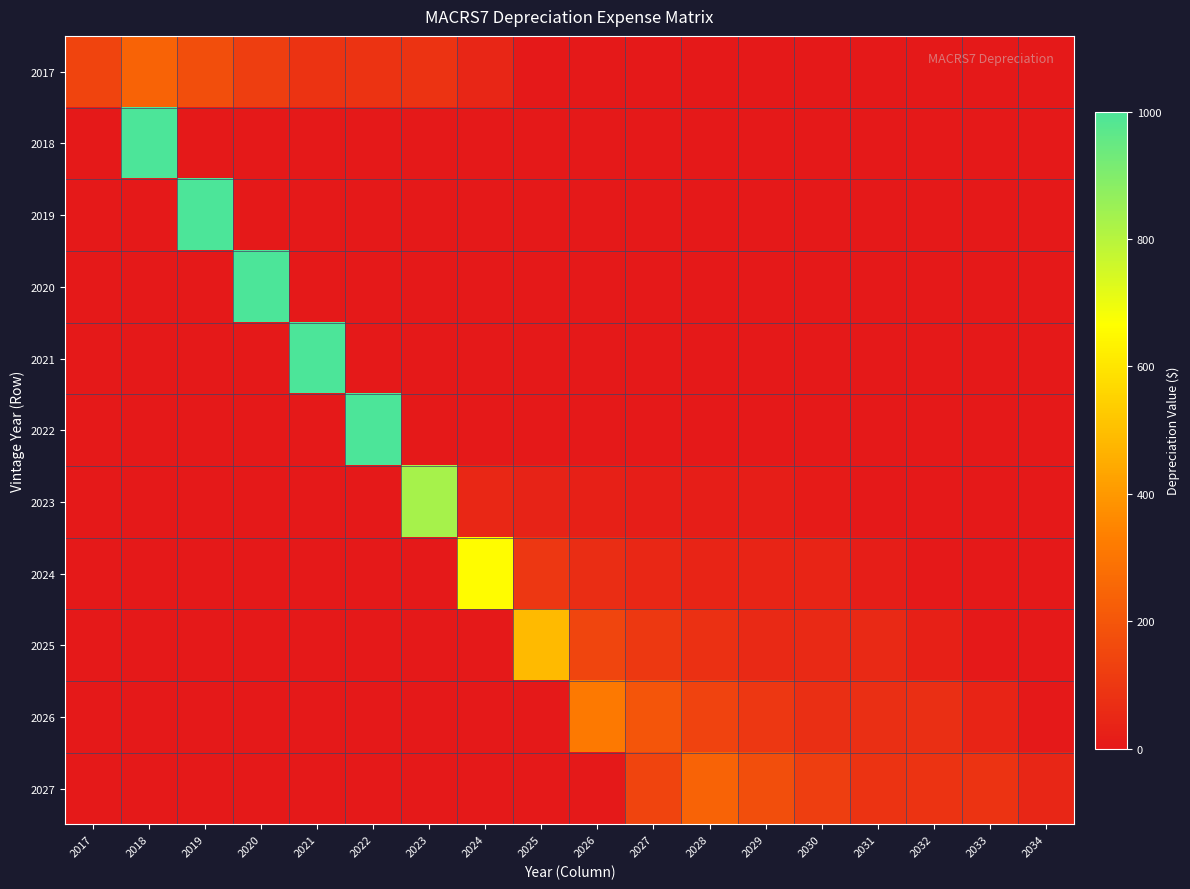

Reading right to left, list all the values displayed in this chart.

2017: 2034=0.0	2033=0.0	2032=0.0	2031=0.0	2030=0.0	2029=0.0	2028=0.0	2027=0.0	2026=0.0	2025=0.0	2024=44.6	2023=89.3	2022=89.2	2021=89.3	2020=124.9	2019=174.9	2018=244.9	2017=142.9
2018: 2034=0.0	2033=0.0	2032=0.0	2031=0.0	2030=0.0	2029=0.0	2028=0.0	2027=0.0	2026=0.0	2025=0.0	2024=0.0	2023=0.0	2022=0.0	2021=0.0	2020=0.0	2019=0.0	2018=1000.0	2017=0.0
2019: 2034=0.0	2033=0.0	2032=0.0	2031=0.0	2030=0.0	2029=0.0	2028=0.0	2027=0.0	2026=0.0	2025=0.0	2024=0.0	2023=0.0	2022=0.0	2021=0.0	2020=0.0	2019=1000.0	2018=0.0	2017=0.0
2020: 2034=0.0	2033=0.0	2032=0.0	2031=0.0	2030=0.0	2029=0.0	2028=0.0	2027=0.0	2026=0.0	2025=0.0	2024=0.0	2023=0.0	2022=0.0	2021=0.0	2020=1000.0	2019=0.0	2018=0.0	2017=0.0
2021: 2034=0.0	2033=0.0	2032=0.0	2031=0.0	2030=0.0	2029=0.0	2028=0.0	2027=0.0	2026=0.0	2025=0.0	2024=0.0	2023=0.0	2022=0.0	2021=1000.0	2020=0.0	2019=0.0	2018=0.0	2017=0.0
2022: 2034=0.0	2033=0.0	2032=0.0	2031=0.0	2030=0.0	2029=0.0	2028=0.0	2027=0.0	2026=0.0	2025=0.0	2024=0.0	2023=0.0	2022=1000.0	2021=0.0	2020=0.0	2019=0.0	2018=0.0	2017=0.0
2023: 2034=0.0	2033=0.0	2032=0.0	2031=0.0	2030=8.9	2029=17.9	2028=17.8	2027=17.9	2026=25.0	2025=35.0	2024=49.0	2023=828.6	2022=0.0	2021=0.0	2020=0.0	2019=0.0	2018=0.0	2017=0.0
2024: 2034=0.0	2033=0.0	2032=0.0	2031=17.8	2030=35.7	2029=35.7	2028=35.7	2027=50.0	2026=70.0	2025=98.0	2024=657.2	2023=0.0	2022=0.0	2021=0.0	2020=0.0	2019=0.0	2018=0.0	2017=0.0
2025: 2034=0.0	2033=0.0	2032=26.8	2031=53.6	2030=53.5	2029=53.6	2028=74.9	2027=104.9	2026=146.9	2025=485.7	2024=0.0	2023=0.0	2022=0.0	2021=0.0	2020=0.0	2019=0.0	2018=0.0	2017=0.0
2026: 2034=0.0	2033=35.7	2032=71.4	2031=71.4	2030=71.4	2029=99.9	2028=139.9	2027=195.9	2026=314.3	2025=0.0	2024=0.0	2023=0.0	2022=0.0	2021=0.0	2020=0.0	2019=0.0	2018=0.0	2017=0.0
2027: 2034=44.6	2033=89.3	2032=89.2	2031=89.3	2030=124.9	2029=174.9	2028=244.9	2027=142.9	2026=0.0	2025=0.0	2024=0.0	2023=0.0	2022=0.0	2021=0.0	2020=0.0	2019=0.0	2018=0.0	2017=0.0